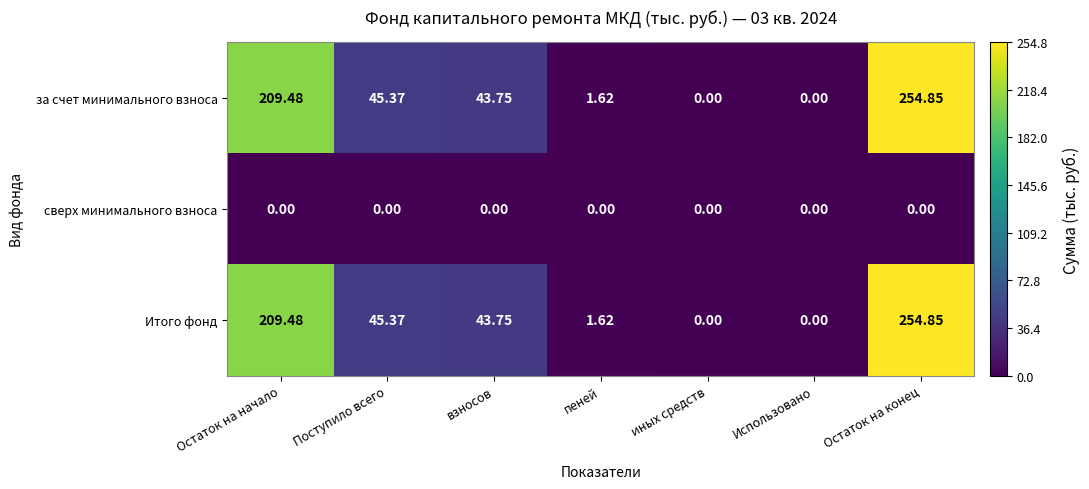

At which label does за счет минимального взноса reach its peak?

Остаток на конец